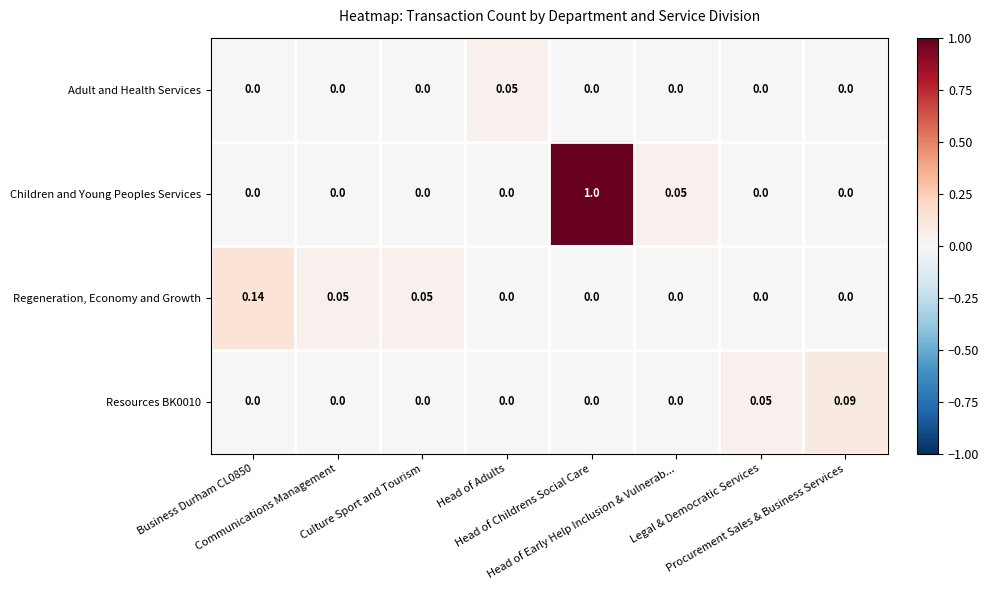

Which series has the largest total across all categories?

Children and Young Peoples Services